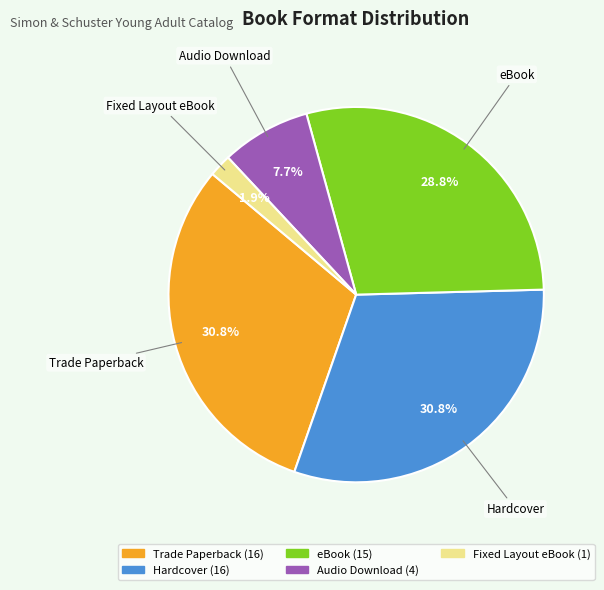

Does any single category account for the majority?

No